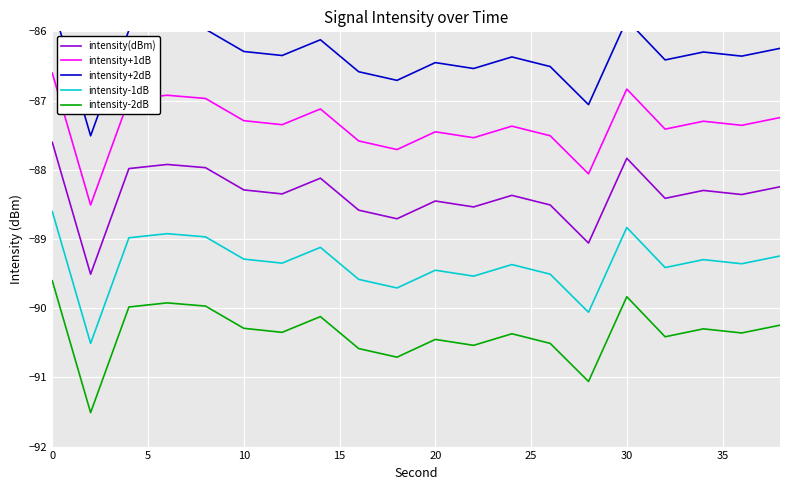

Is the value of intensity+1dB at 20 greater than the value of intensity-2dB at 20?

Yes